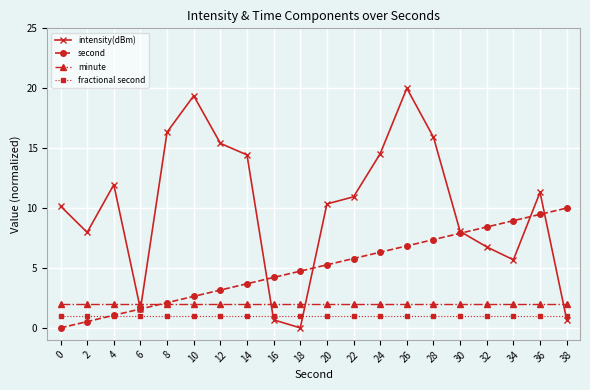

How many lines are shown in the chart?

4